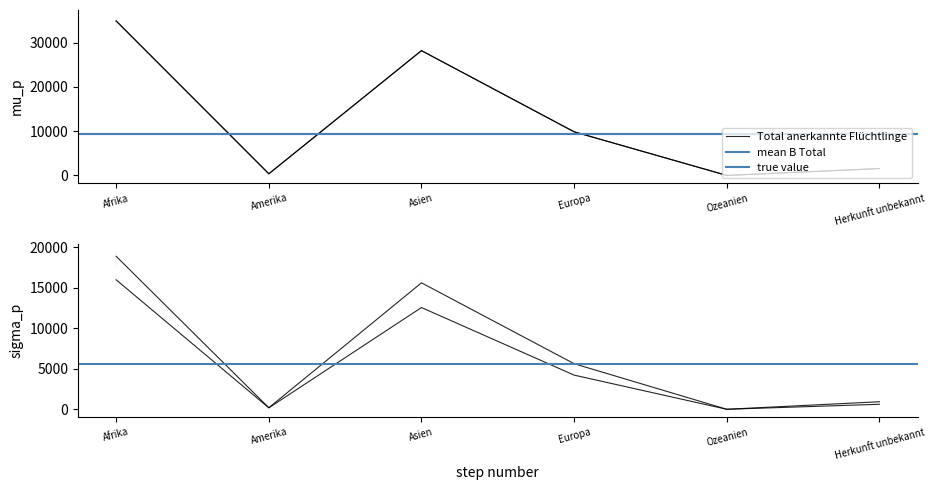

What is the label of the 3rd point from the left?

Asien